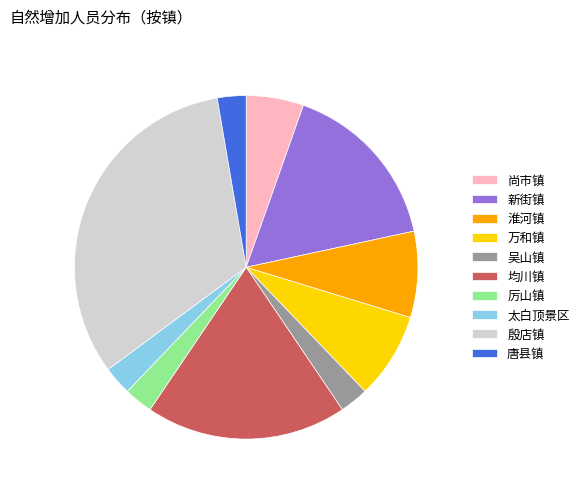

Is it true that 太白顶景区 is 3% of the pie?

True